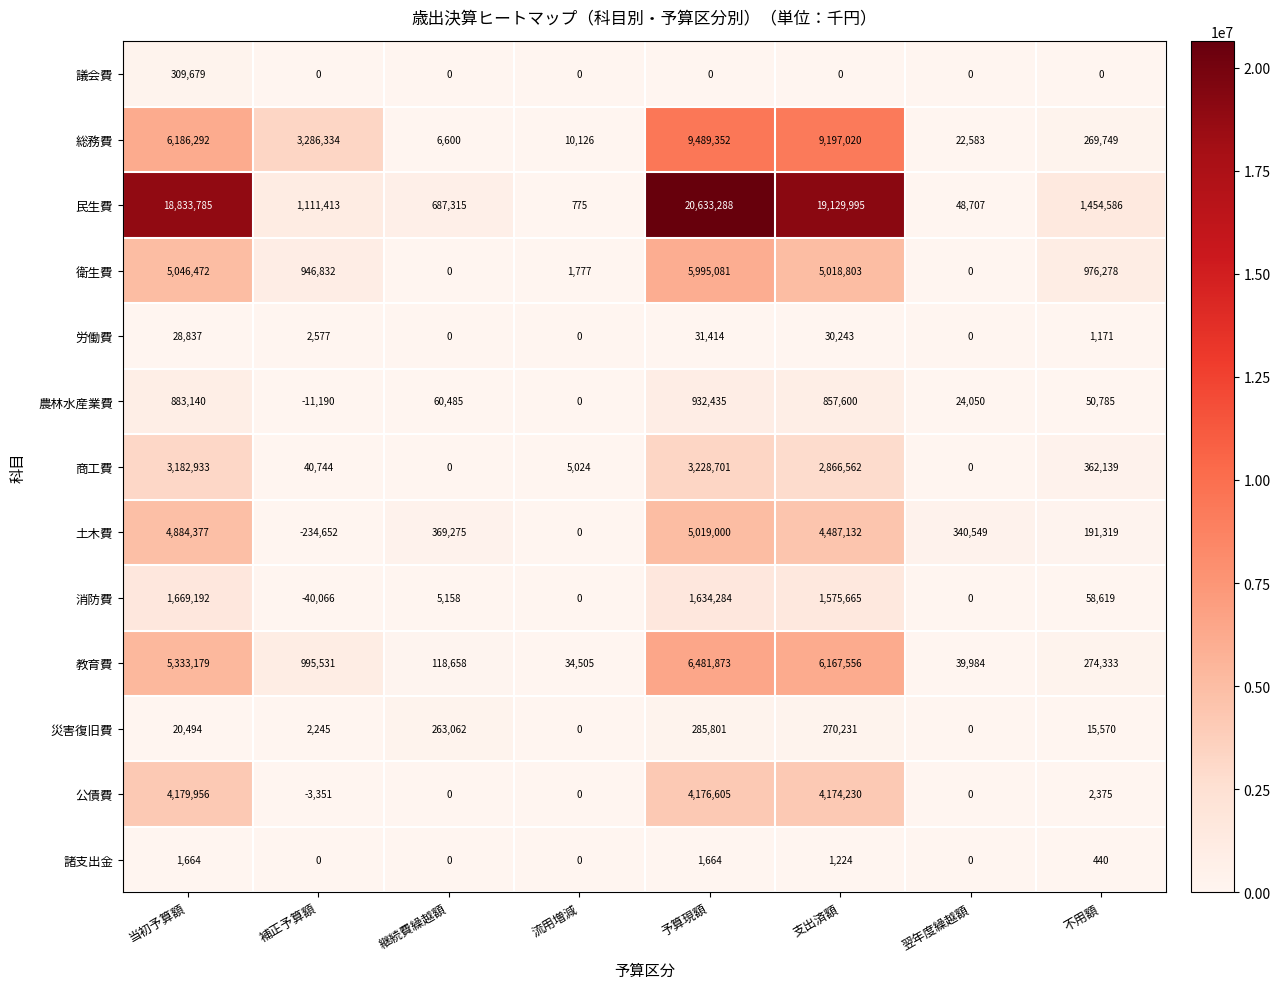

The 教育費 series shows 5333179 at 当初予算額. True or false?

True